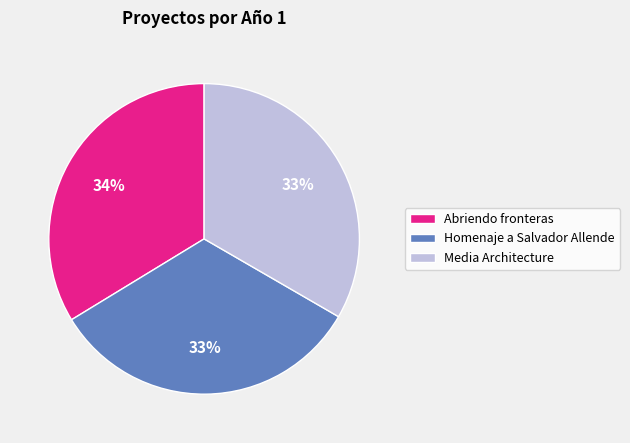

Count the number of slices in the pie.

3